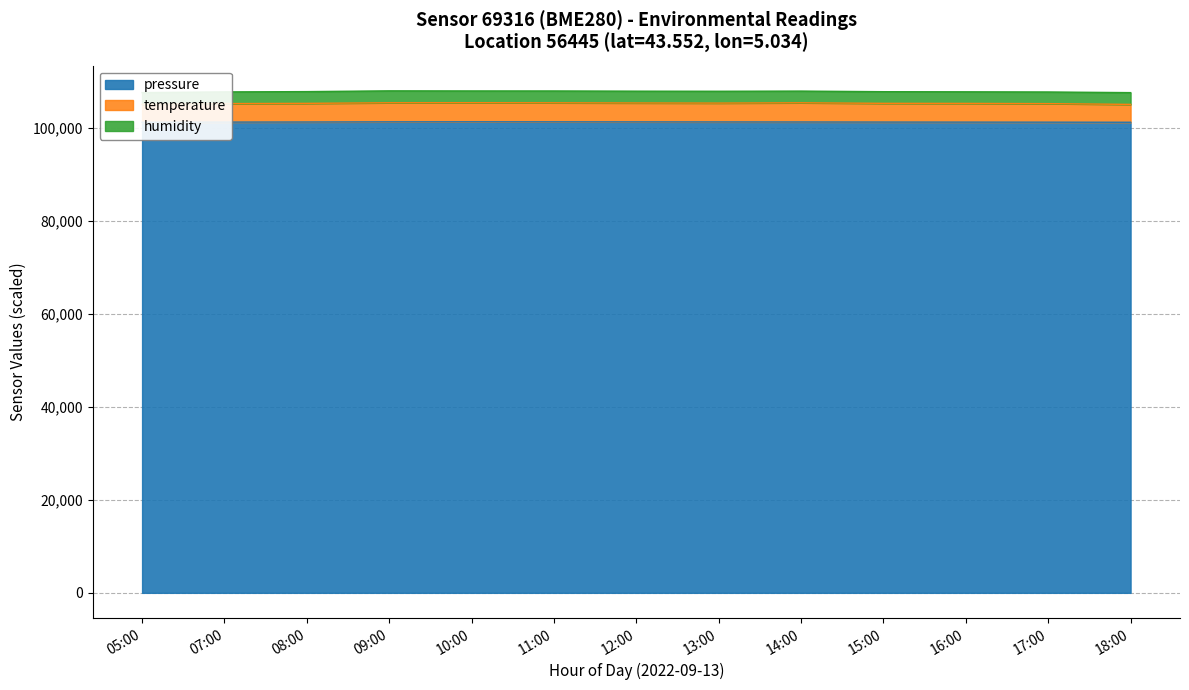

Which has a higher value, 07:00 or 05:00?

07:00